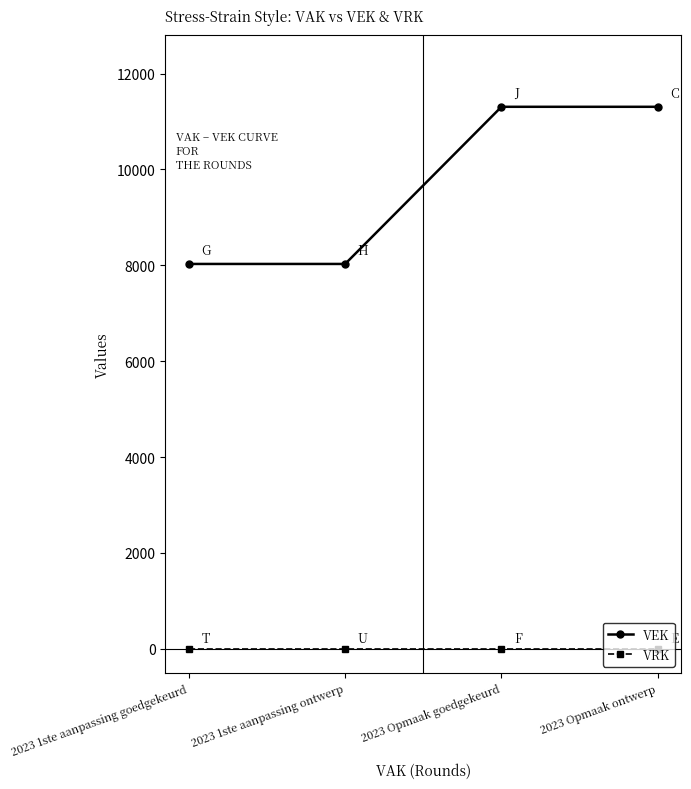

What position from the right is 2023 1ste aanpassing ontwerp?

3